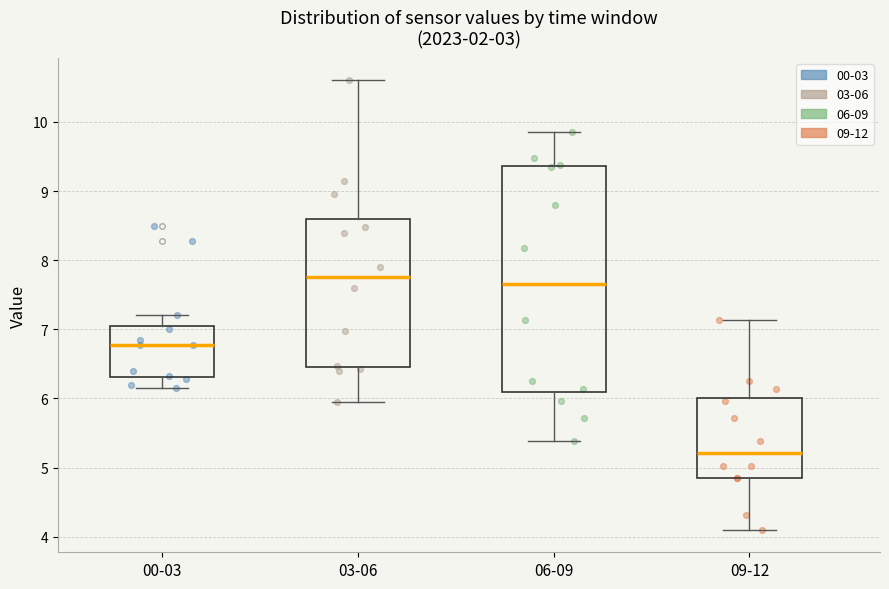

Which box is the tallest, from its lower edge to its upper edge?

06-09